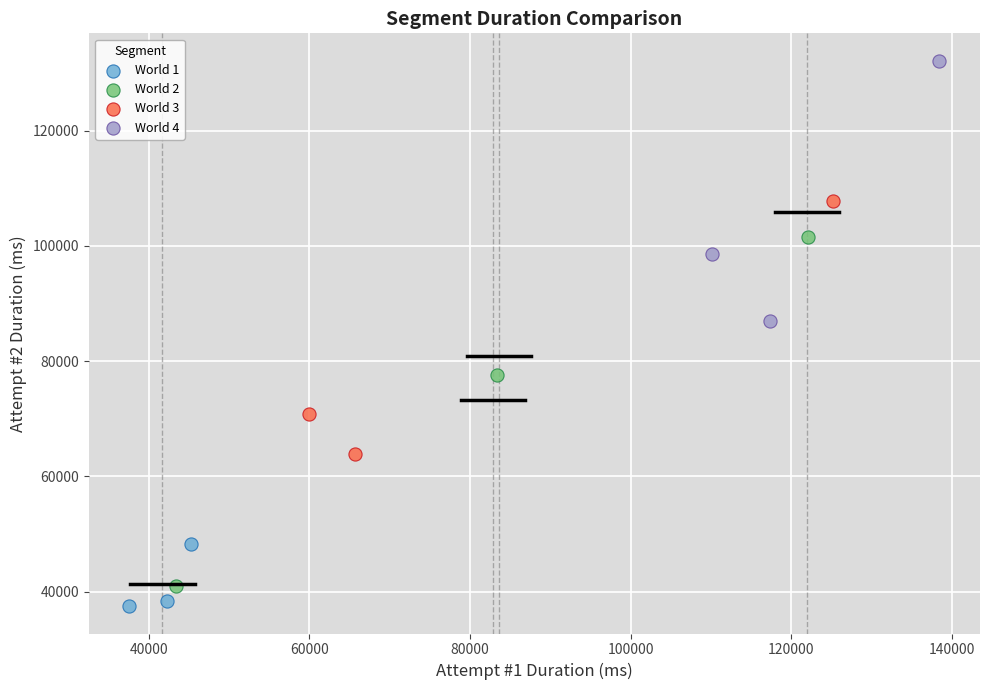

Which series reaches the minimum Y coordinate?

World 1